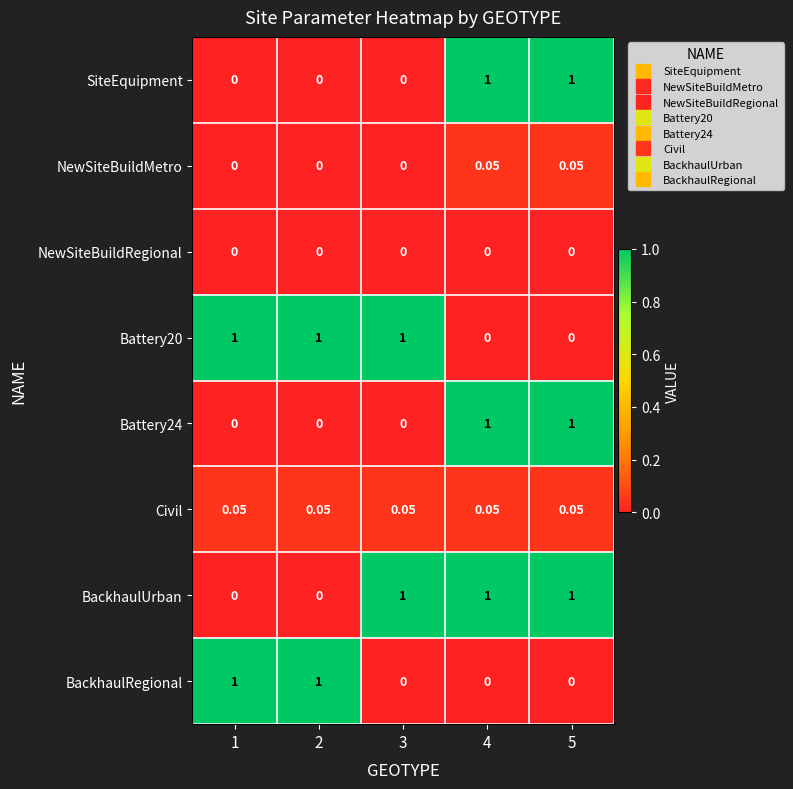

What is the spread (max minus min) of values at 3?

1.0